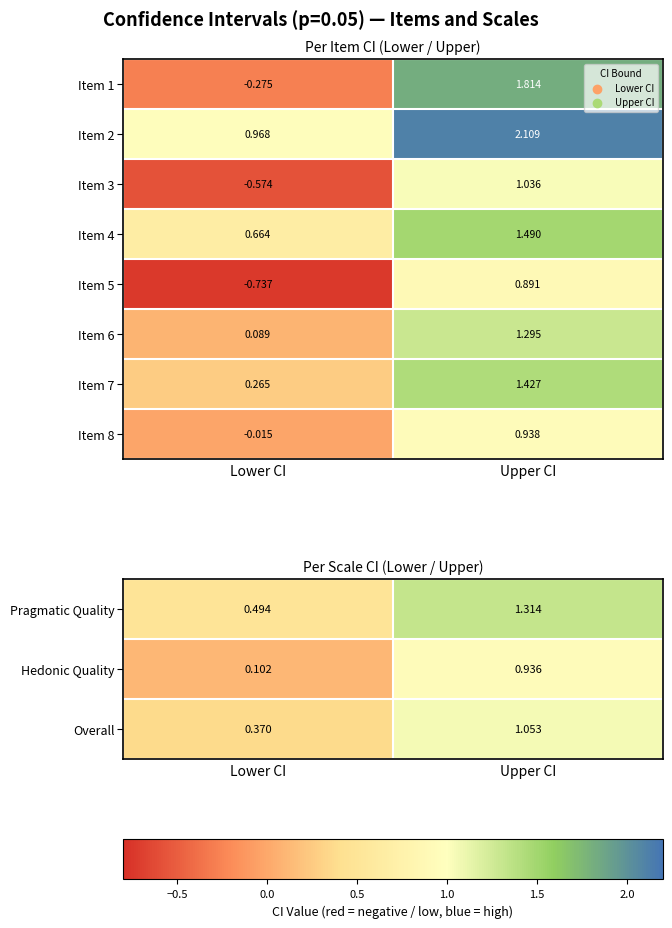

At which label does Item 3 reach its peak?

Upper CI